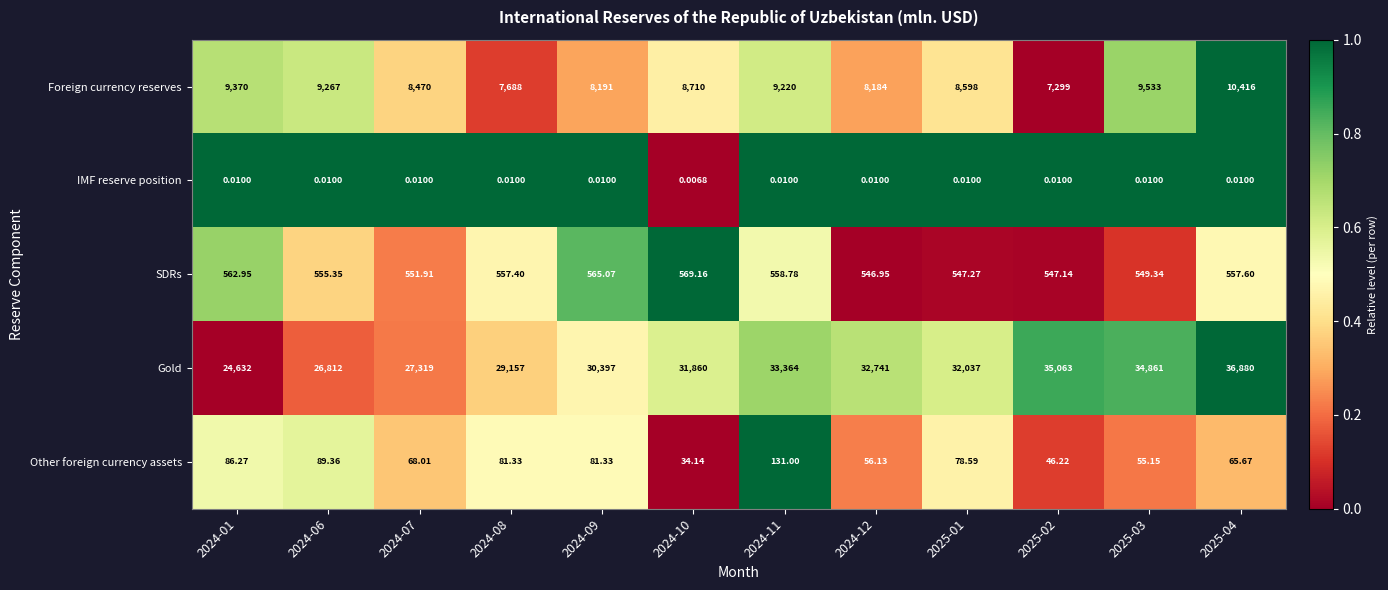

Which series has the largest range (max minus min)?

Gold